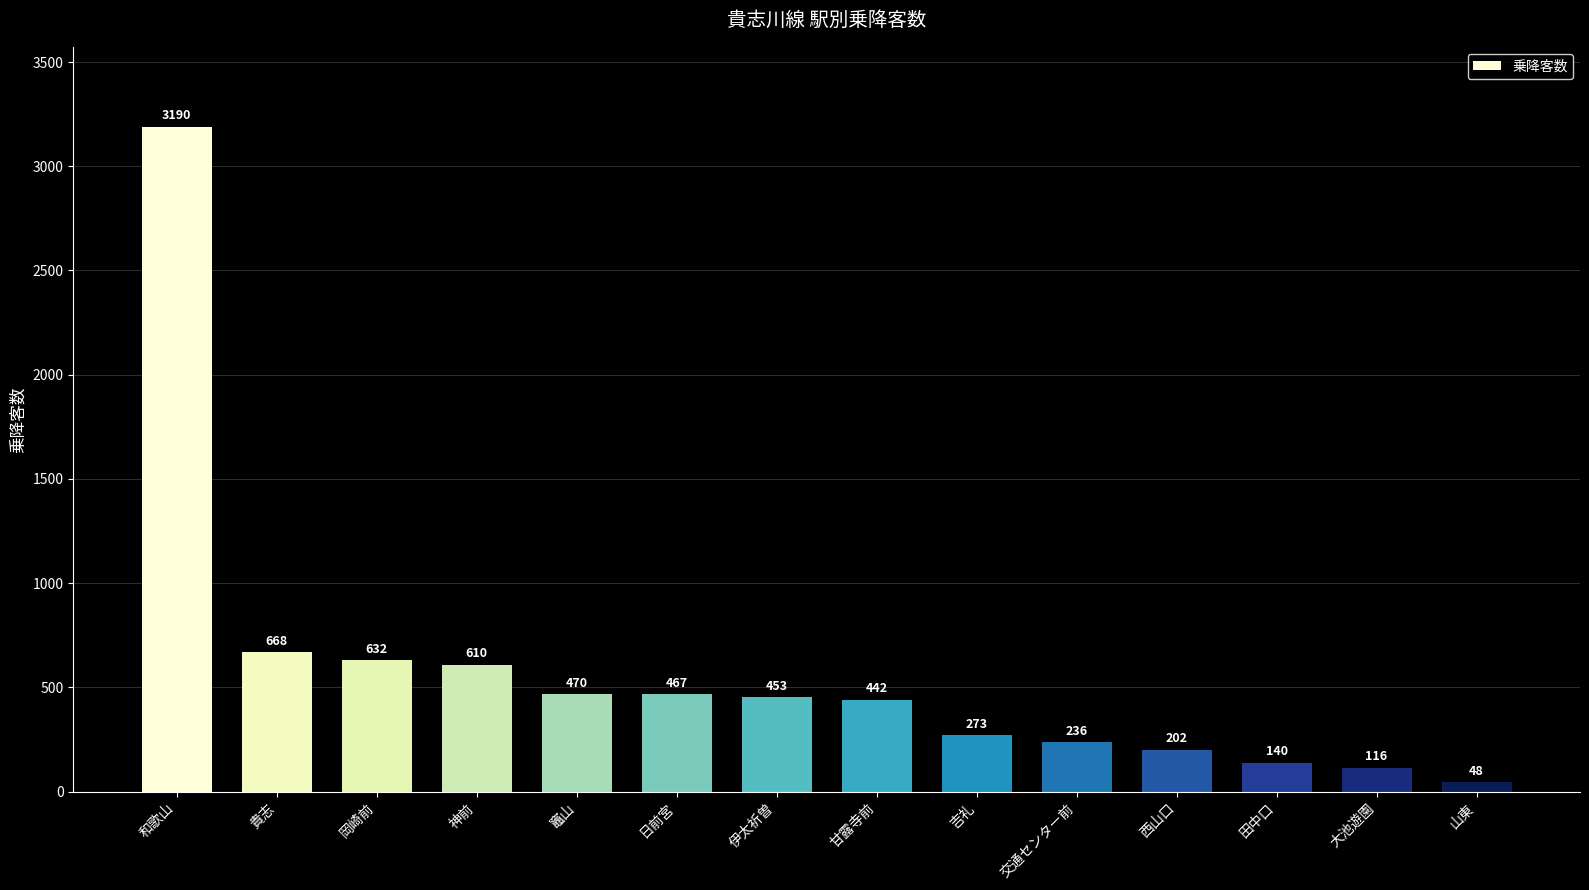

What is the label of the 14th bar from the right?

和歌山